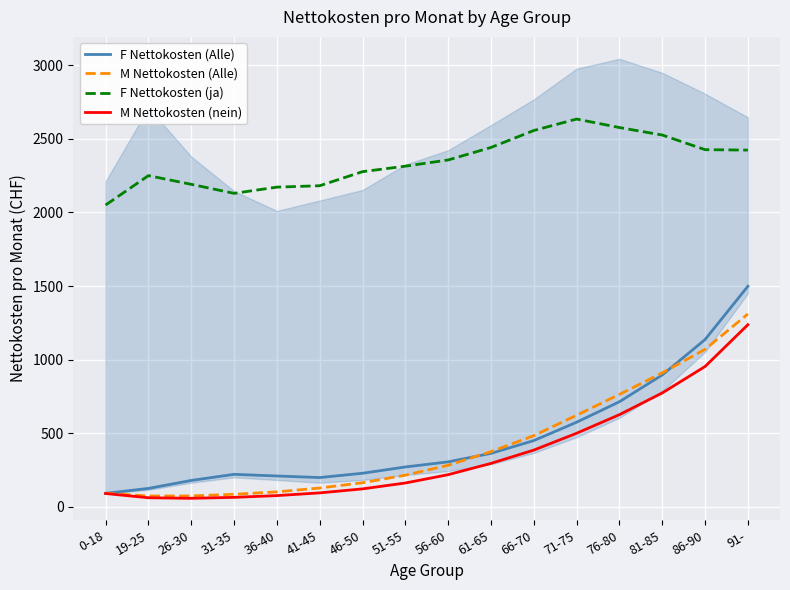

At which label does M Nettokosten (Alle) first exceed 280?

56-60